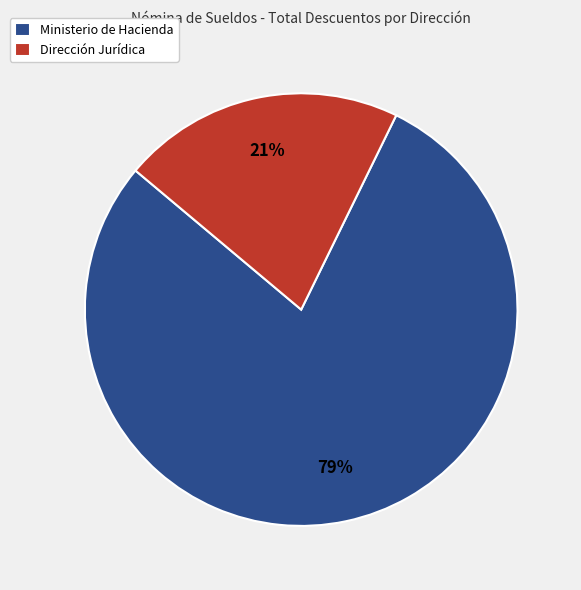

How many segments does this pie chart have?

2